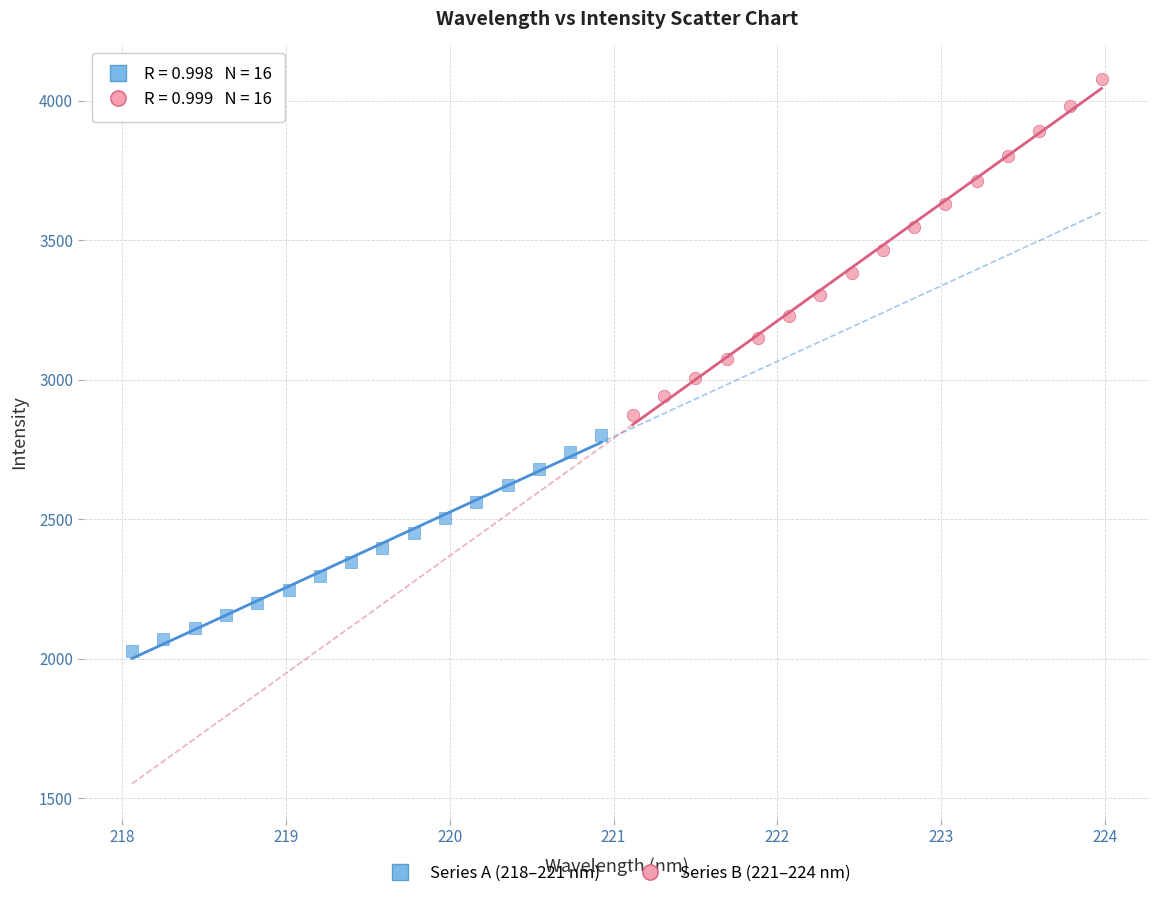

Which series reaches the maximum Y coordinate?

Series B (221–224 nm)